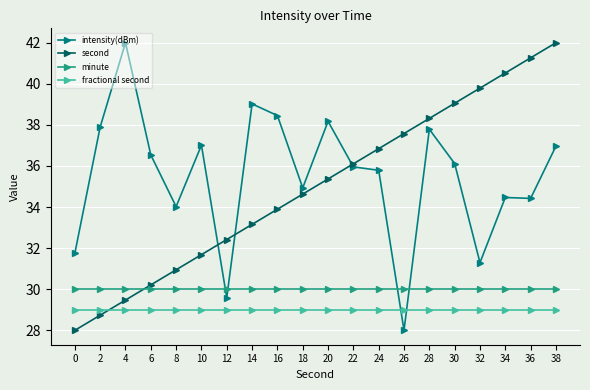

Where is the first local minimum for intensity(dBm)?

8